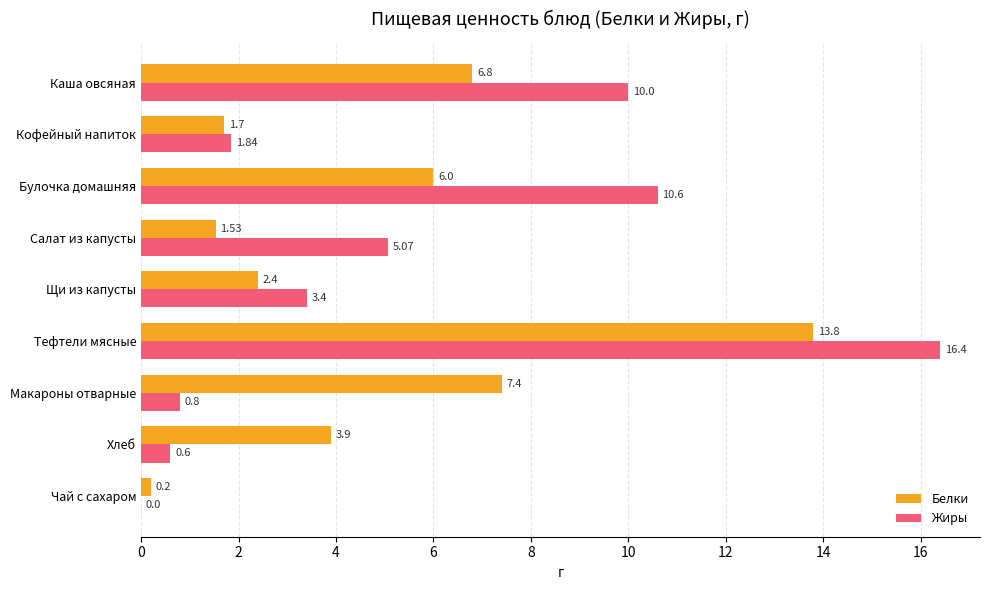

What is the sum of the Белки values at Макароны отварные and Хлеб?

11.3